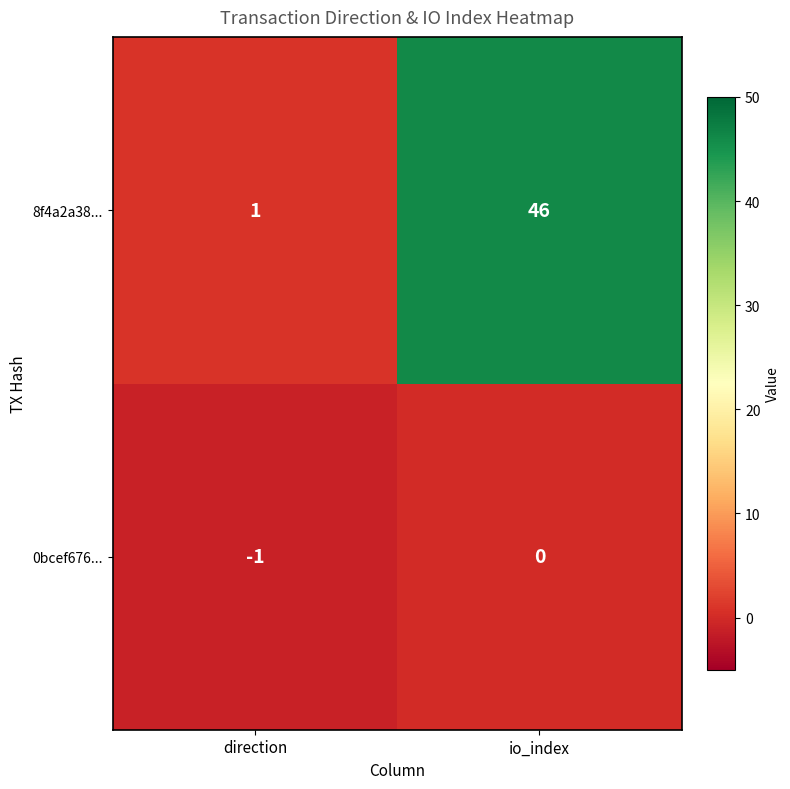

Reading left to right, list all the values displayed in this chart.

8f4a2a38...: 1	46
0bcef676...: -1	0